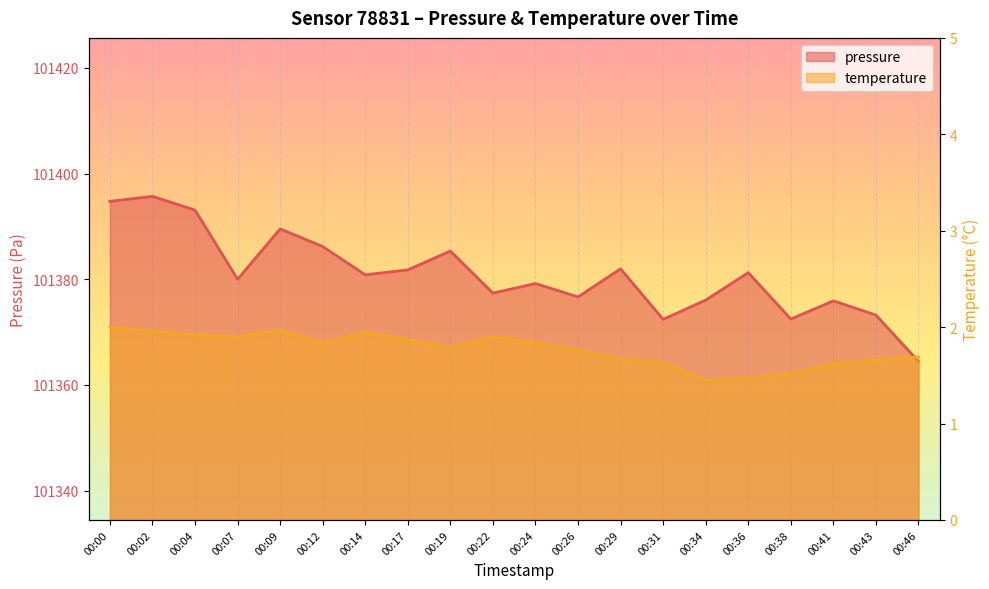

What is the sum of all pressure values?

2027618.2